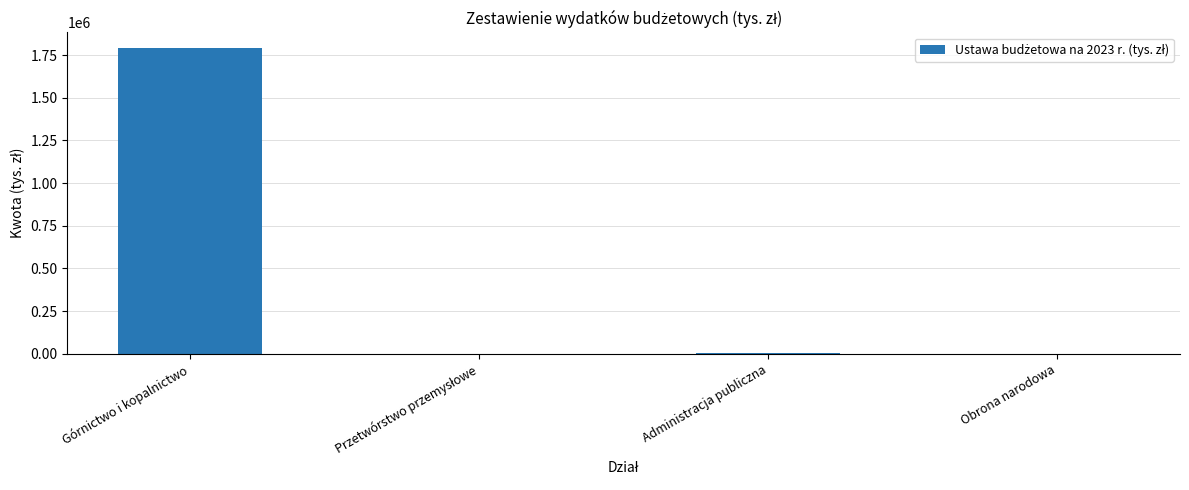

What is the sum of all values?

1799483